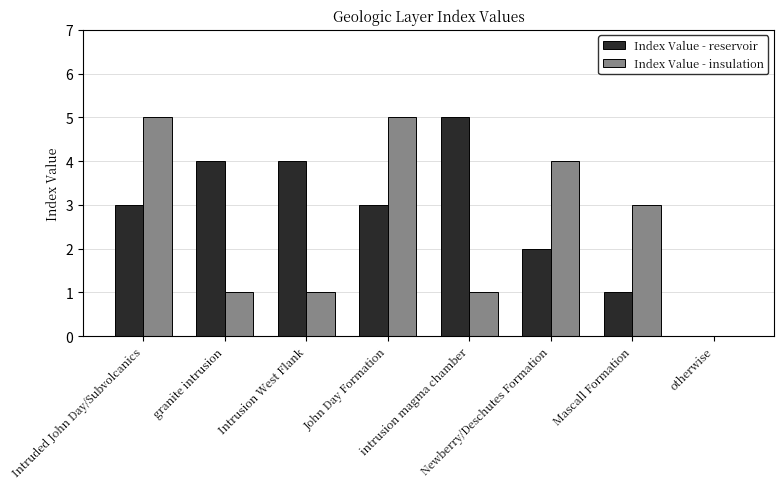

What is the greatest value displayed?

5